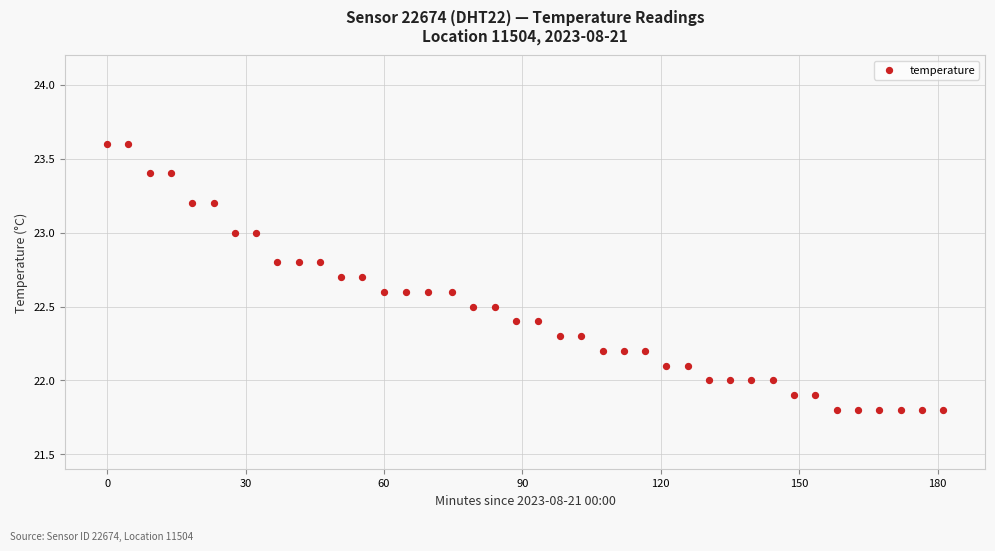

What is the range of X values (max minus min)?

181.2